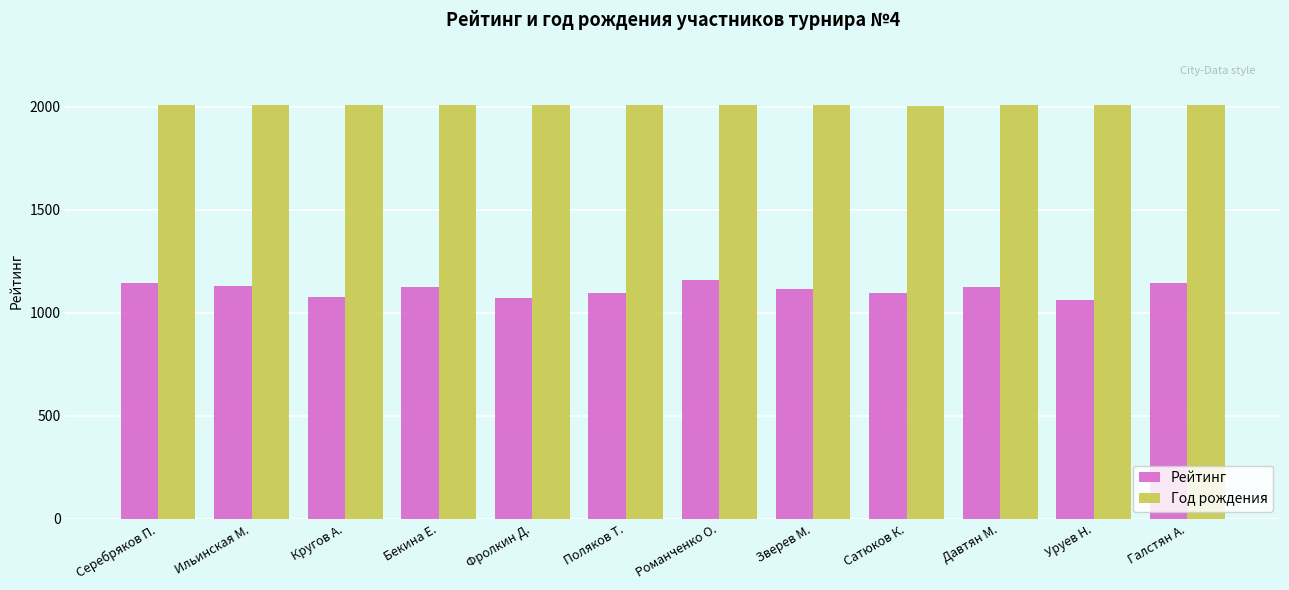

What is the value of the Год рождения bar at the 12th from the left?

2010